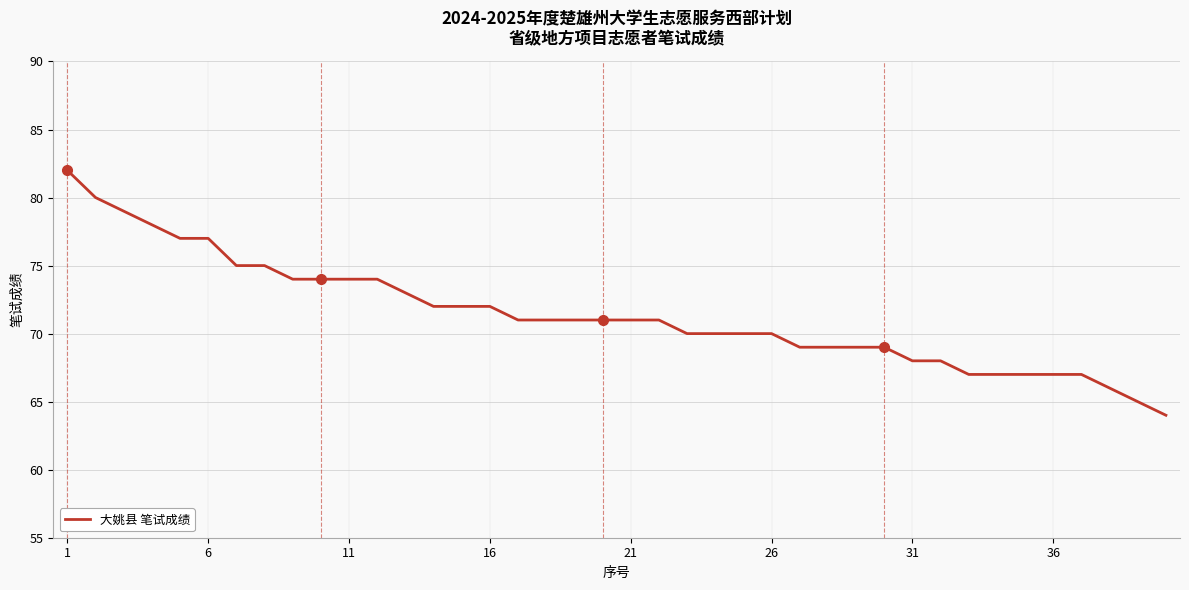

Reading left to right, extract all data points from this chart.

82	80	79	78	77	77	75	75	74	74	74	74	73	72	72	72	71	71	71	71	71	71	70	70	70	70	69	69	69	69	68	68	67	67	67	67	67	66	65	64